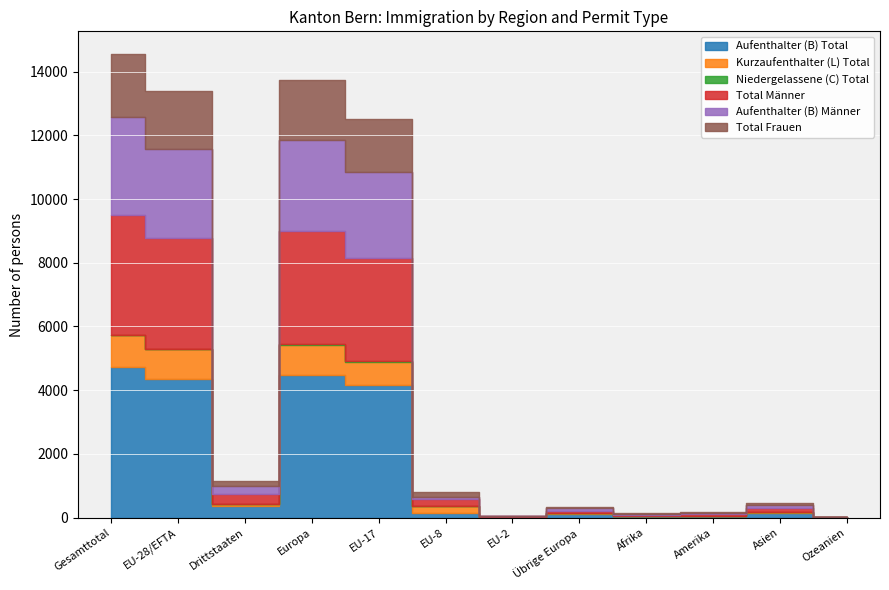

Which category has the highest value in the Aufenthalter (B) Männer series?

Gesamttotal